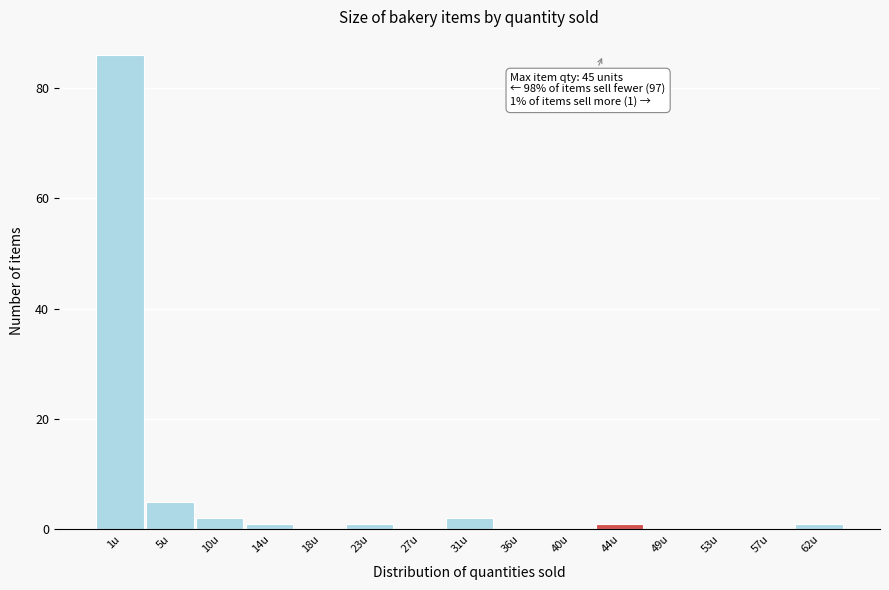

Reading left to right, what are all the values shown in this chart?

1u=86	5u=5	10u=2	14u=1	18u=0	23u=1	27u=0	31u=2	36u=0	40u=0	44u=1	49u=0	53u=0	57u=0	62u=1